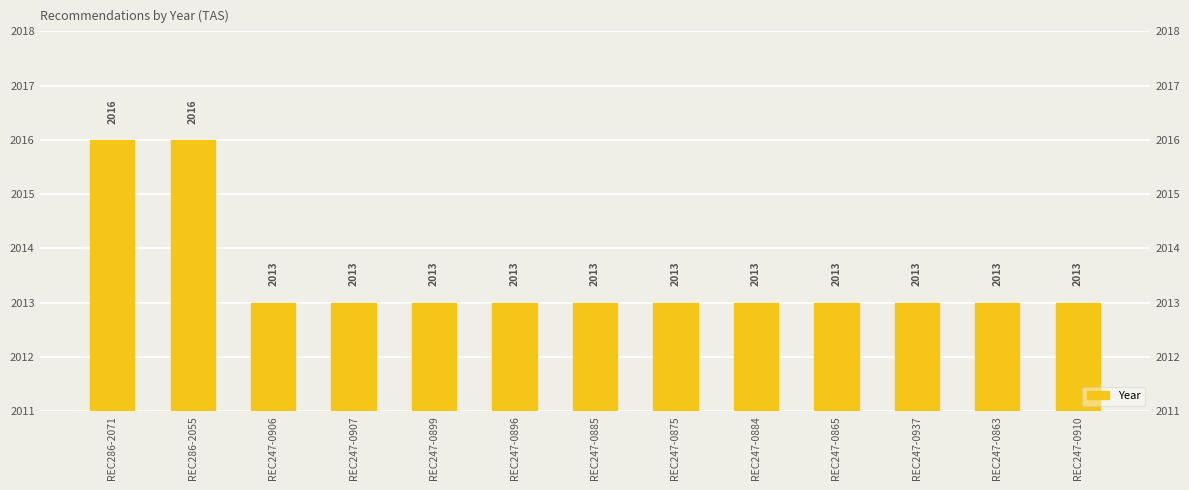

Where is the data nearest to the value 2014?

REC247-0906